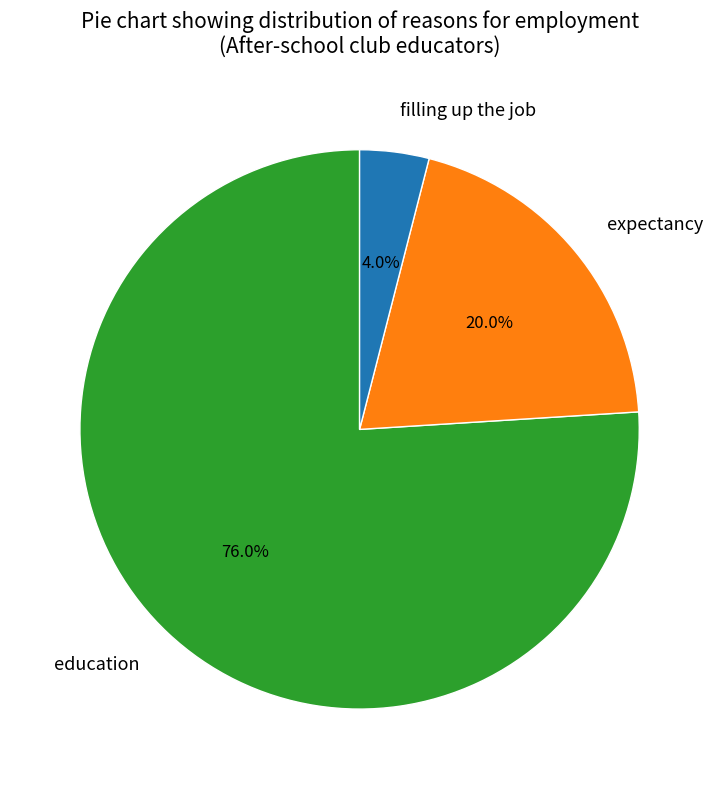

To the nearest percent, what portion does filling up the job represent?

4%